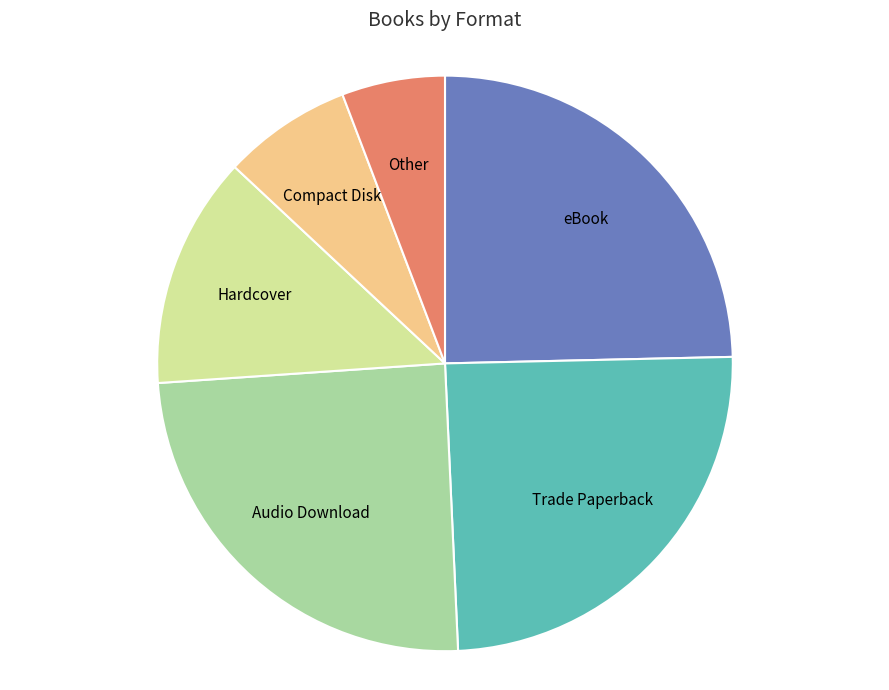

How many slices are in this pie chart?

6